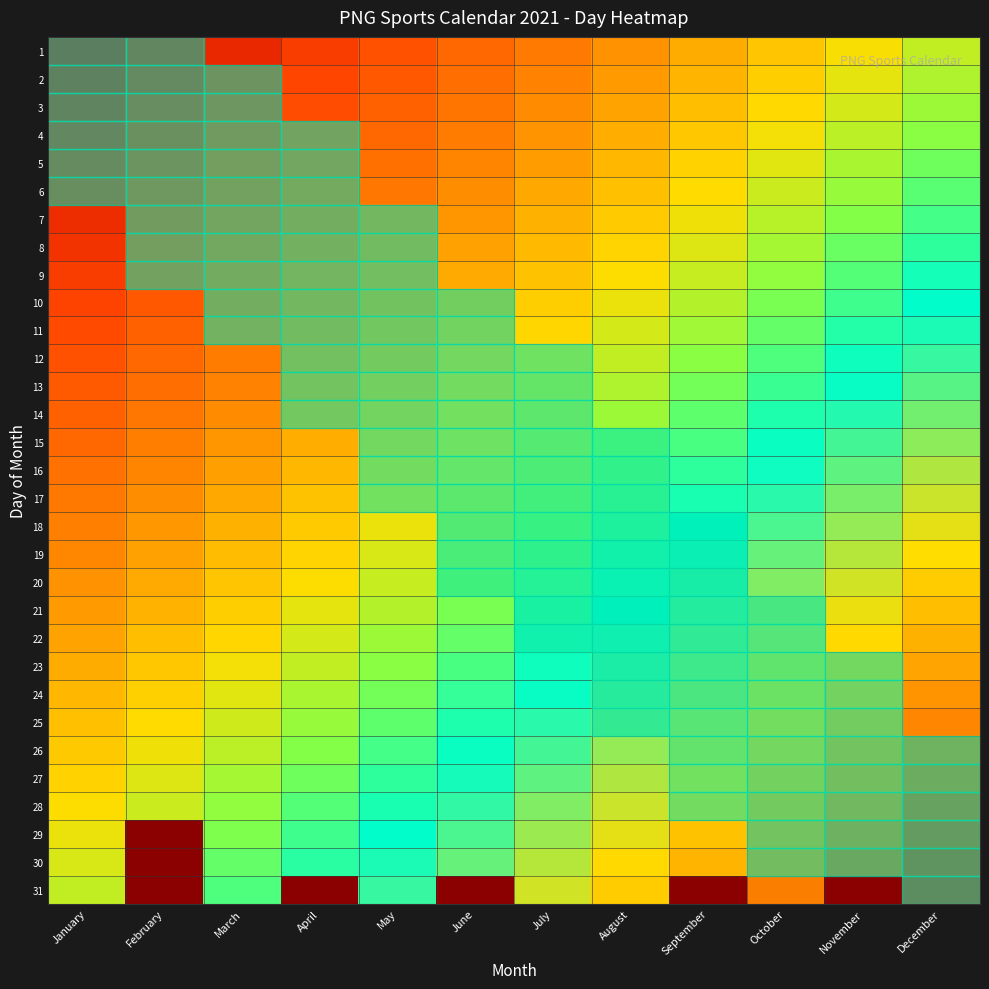

Which category has the highest value in the 10 series?

December